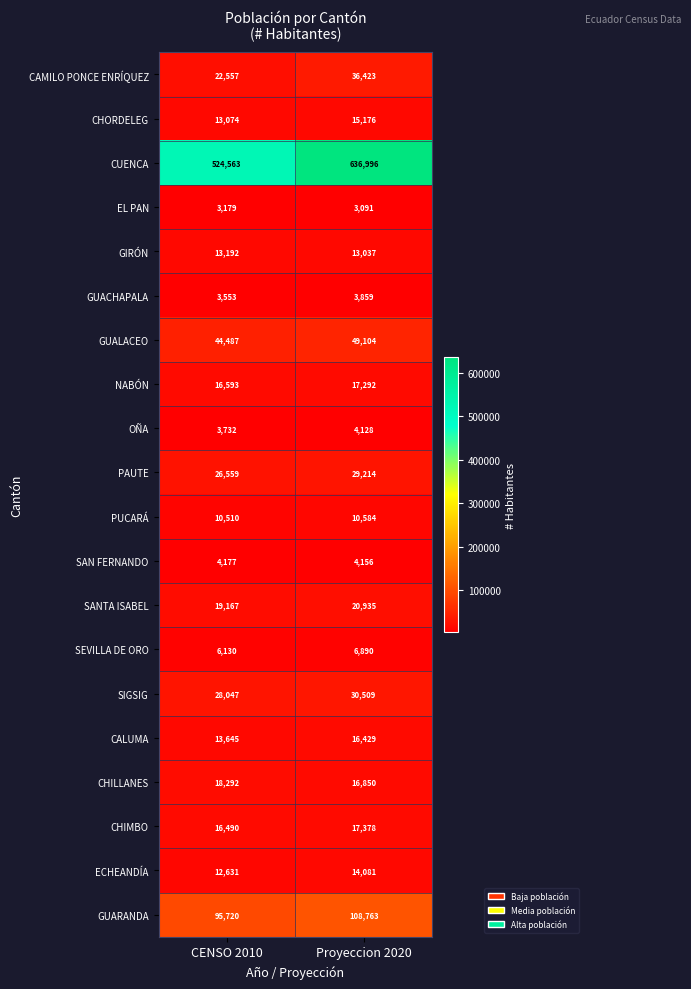

True or false: GUARANDA has a value of 49202 at Proyeccion 2020.

False